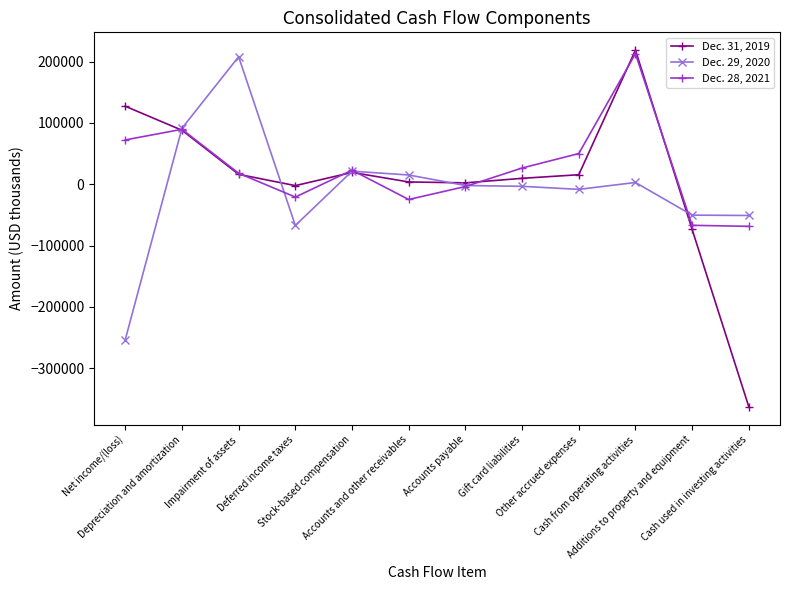

How many data points does each series have?

12